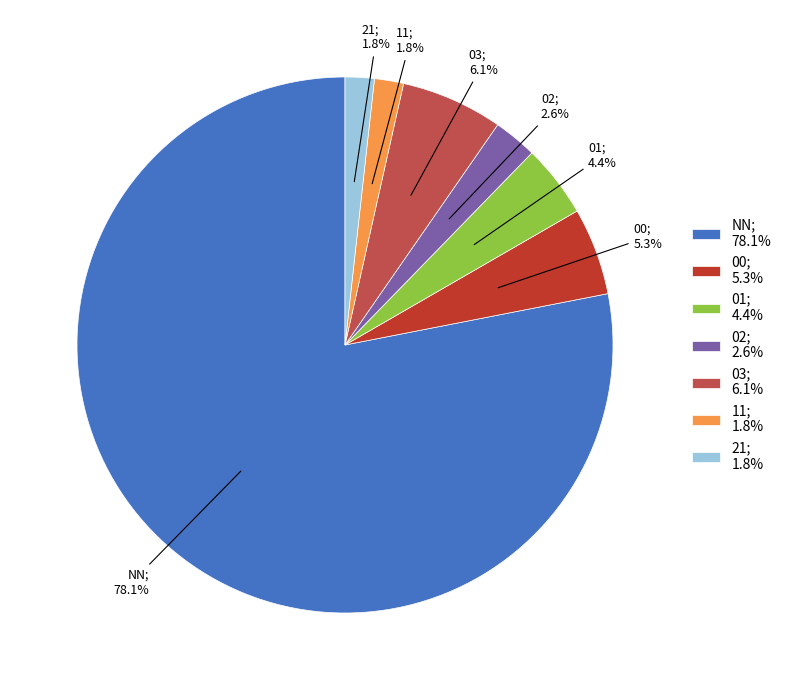

Is there a majority slice in this chart?

Yes